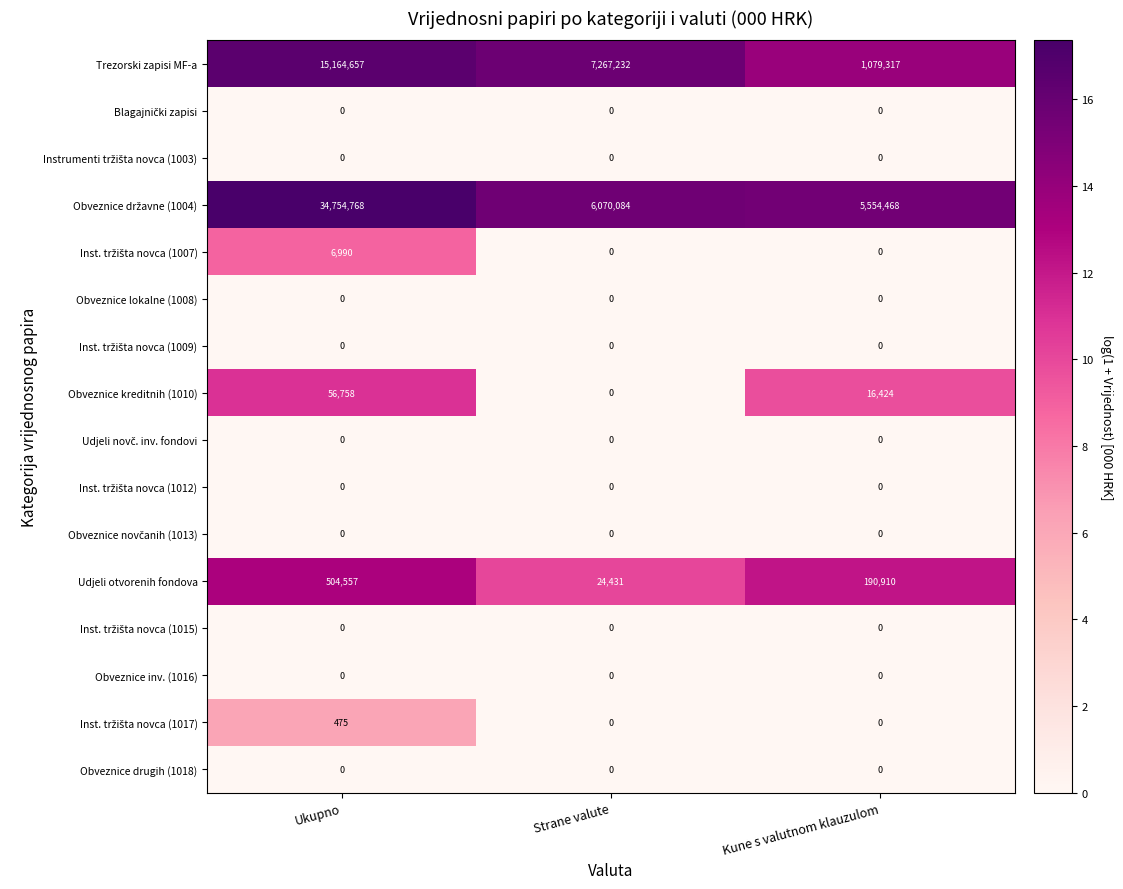

List the labels in order of Trezorski zapisi MF-a value, smallest first.

Kune s valutnom klauzulom, Strane valute, Ukupno